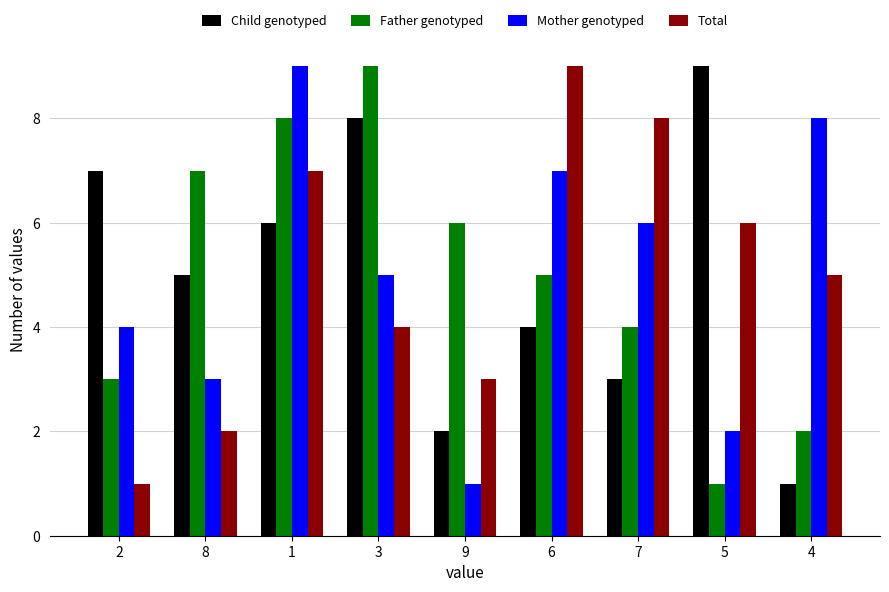

At 5, list the series in order from smallest to largest.

Father genotyped, Mother genotyped, Total, Child genotyped